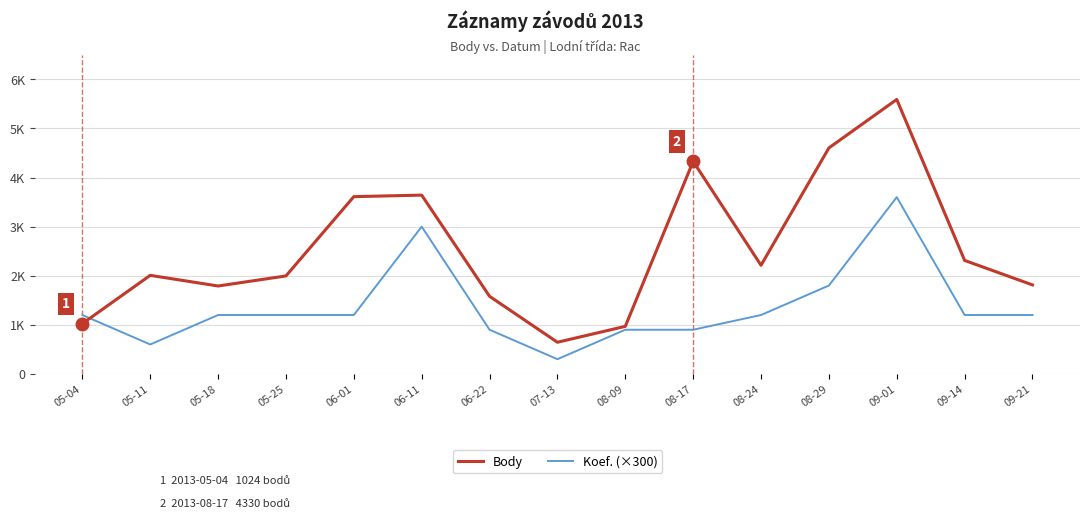

True or false: Body and Koef. (×300) intersect in this chart.

True